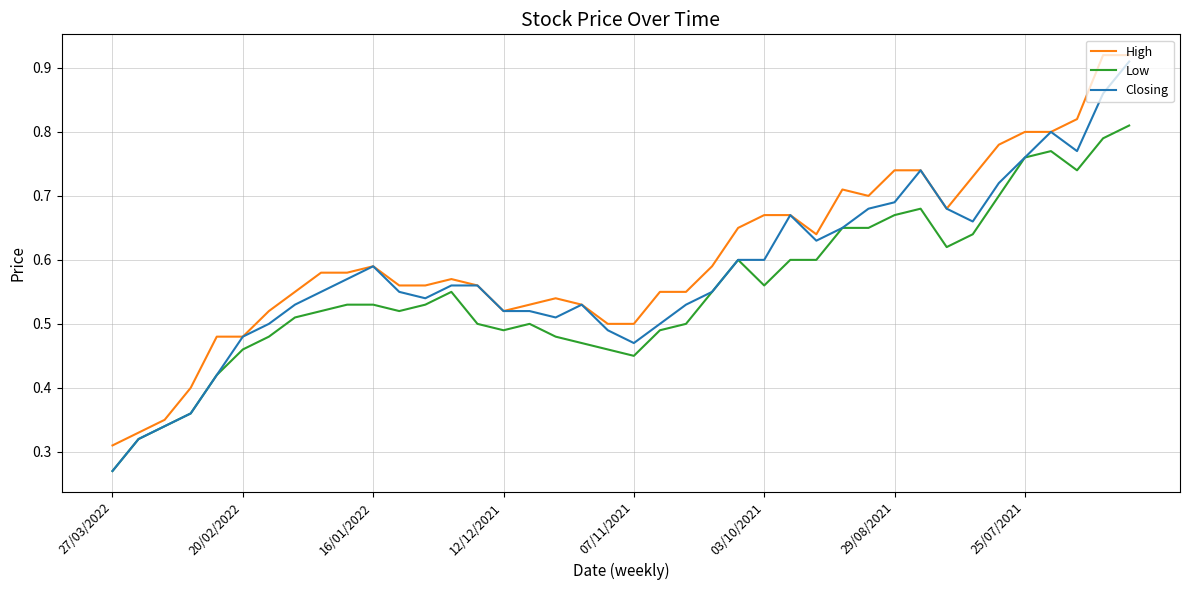

Rank the series by their average value, from highest to lowest.

High, Closing, Low